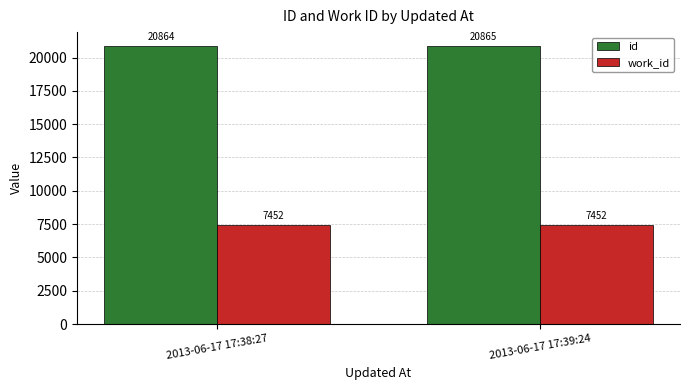

Reading right to left, list all the values displayed in this chart.

id: 20865	20864
work_id: 7452	7452